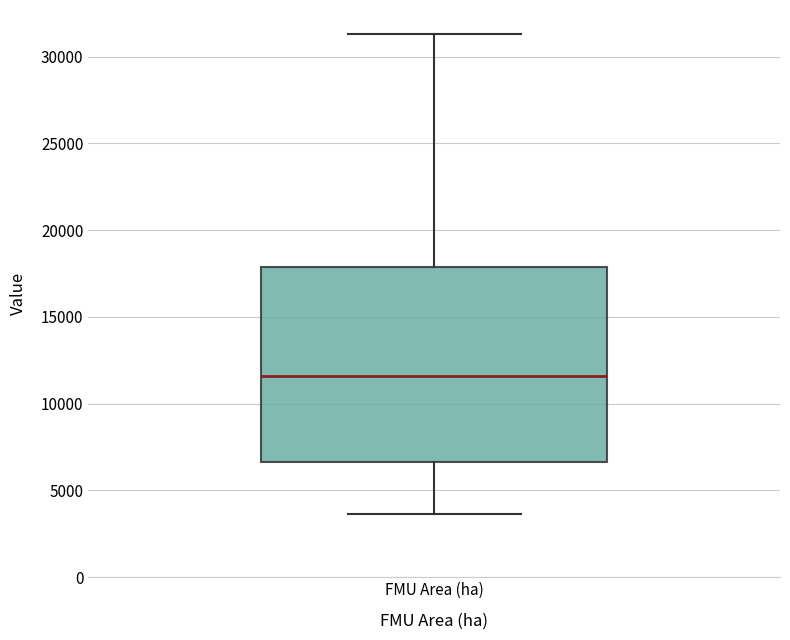

Where is the lower edge of the box for FMU Area (ha) on the y-axis? The values are not printed on the chart, so give them approximately, as read against the axis.

6500